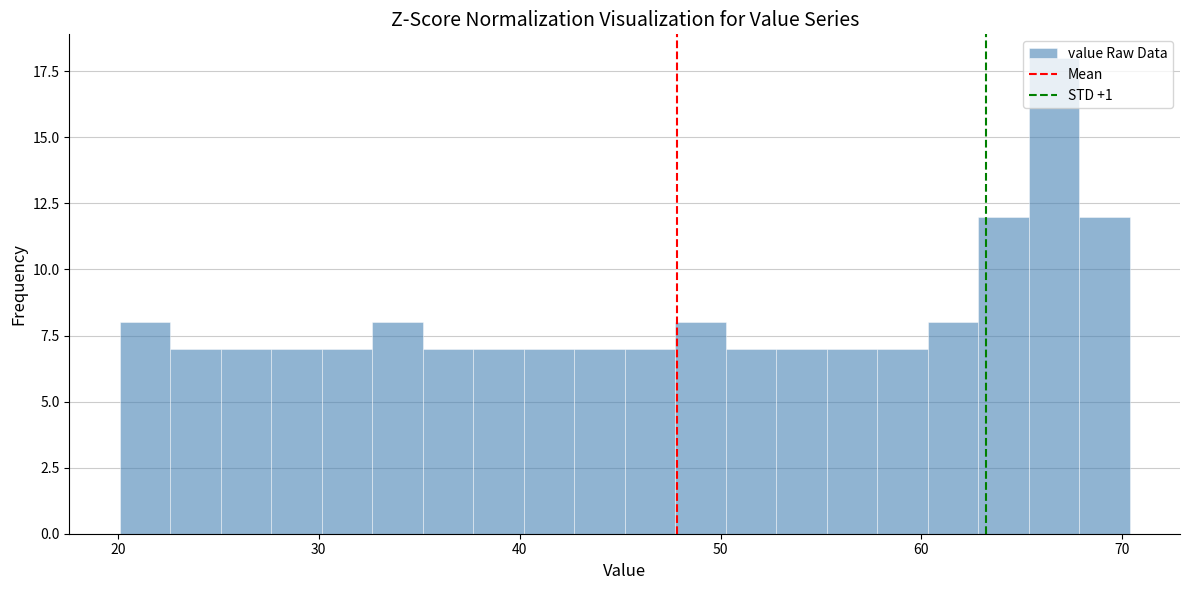

Around what value on the x-axis is the tallest bar? Give the approximate position of its centre, as read against the axis.

67